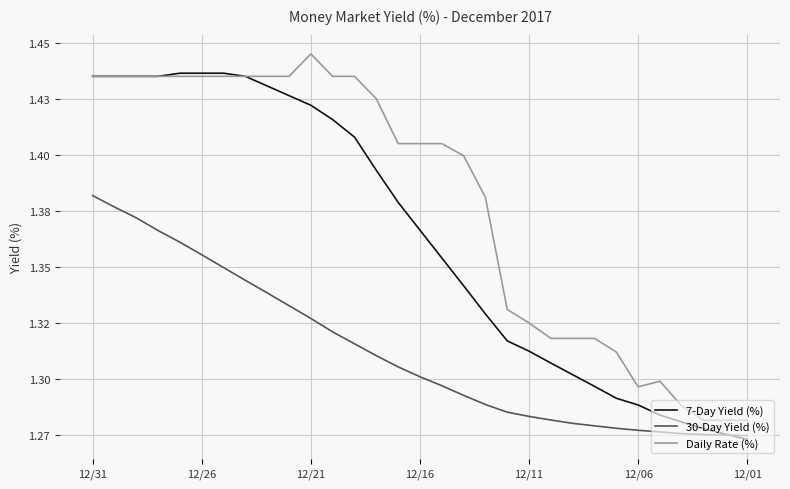

After their last crossing, which series has the higher values: 7-Day Yield (%) or 30-Day Yield (%)?

30-Day Yield (%)